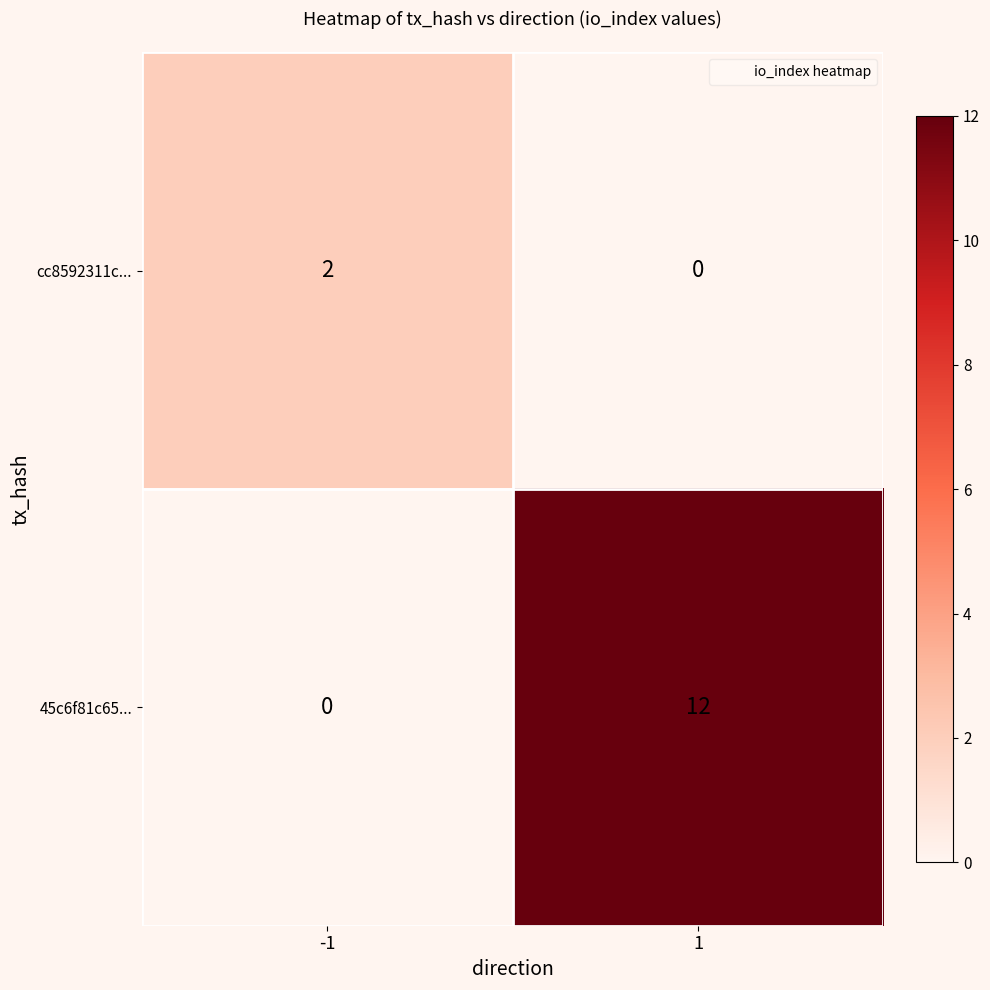

What is the difference between the maximum and minimum values in the 45c6f81c65... series?

12